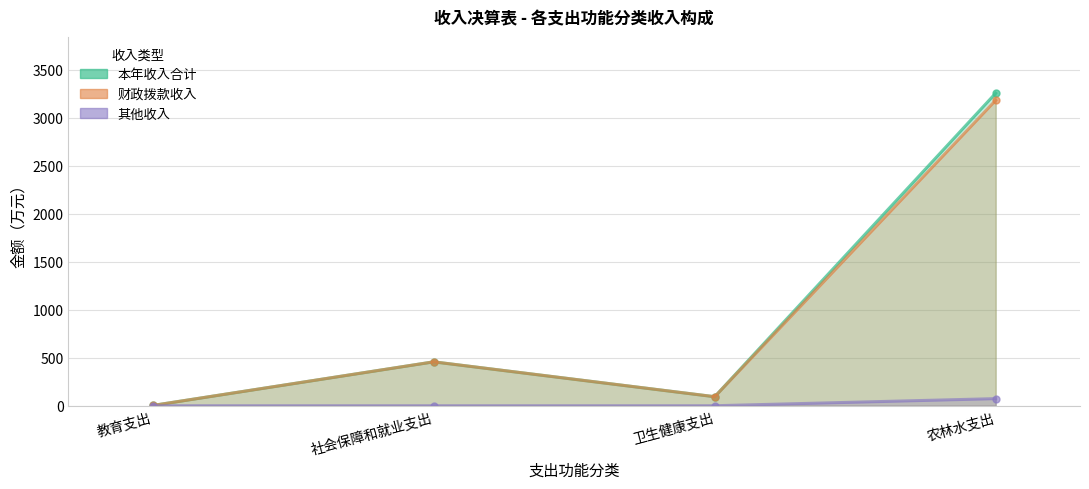

True or false: 财政拨款收入 and 其他收入 cross at least once.

False